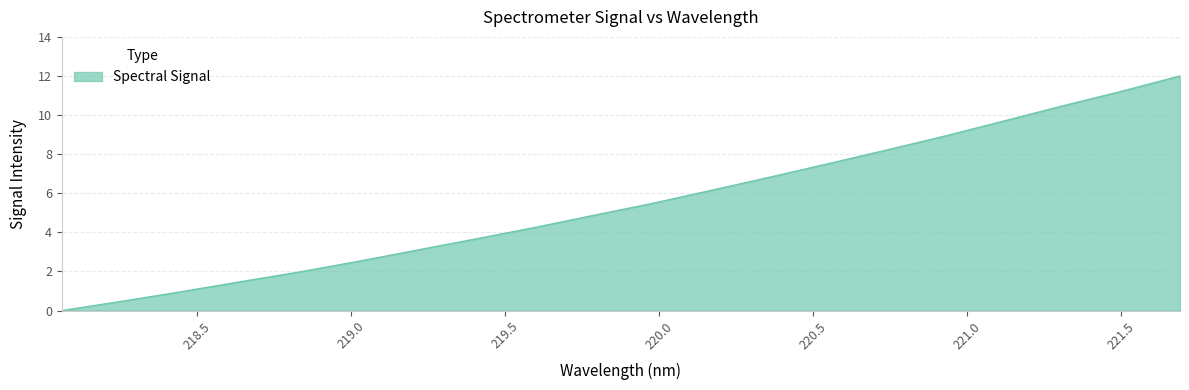

What is the maximum value shown in the chart?

12.0